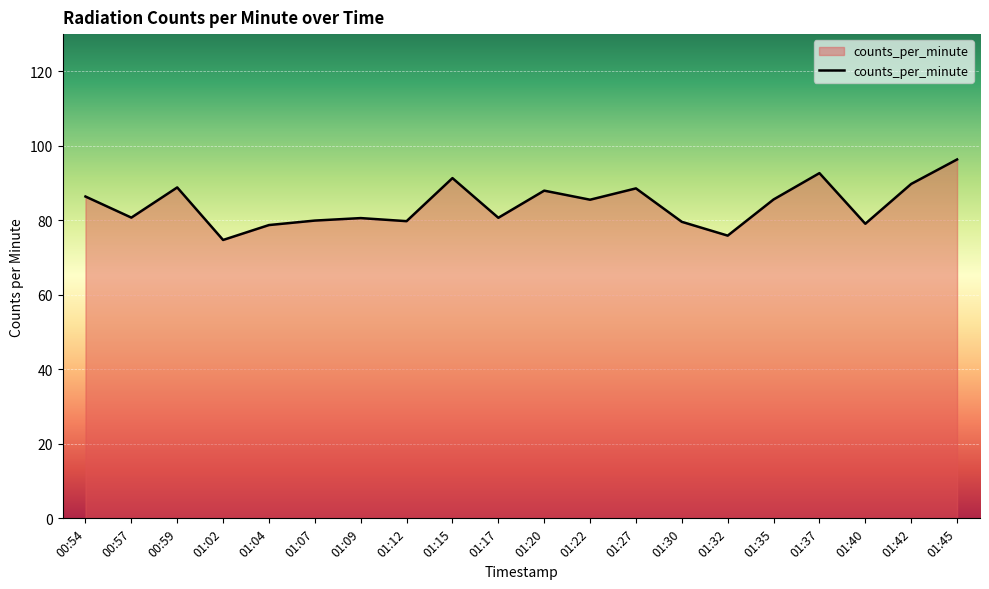

How many values are below 85?

10